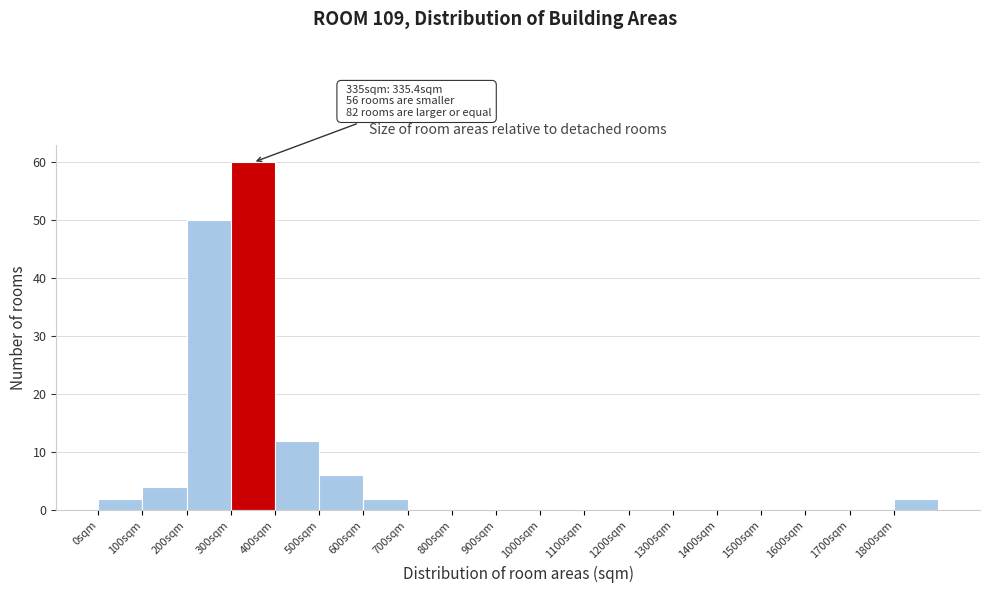

Over which range of the x-axis is the bar tallest?

300 to 400